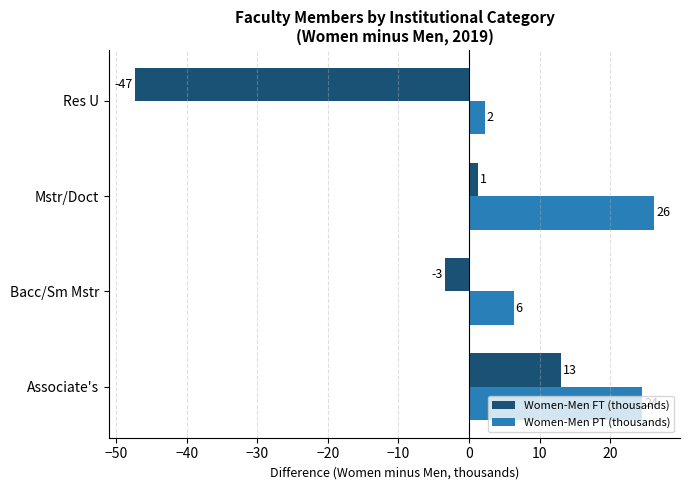

Which series has the largest total across all categories?

Women-Men PT (thousands)